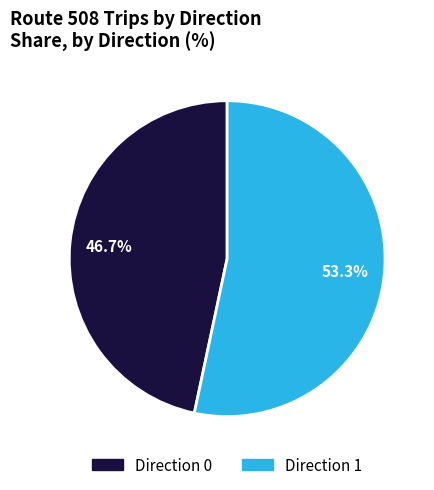

What portion of the pie excludes Direction 0?

53.3%